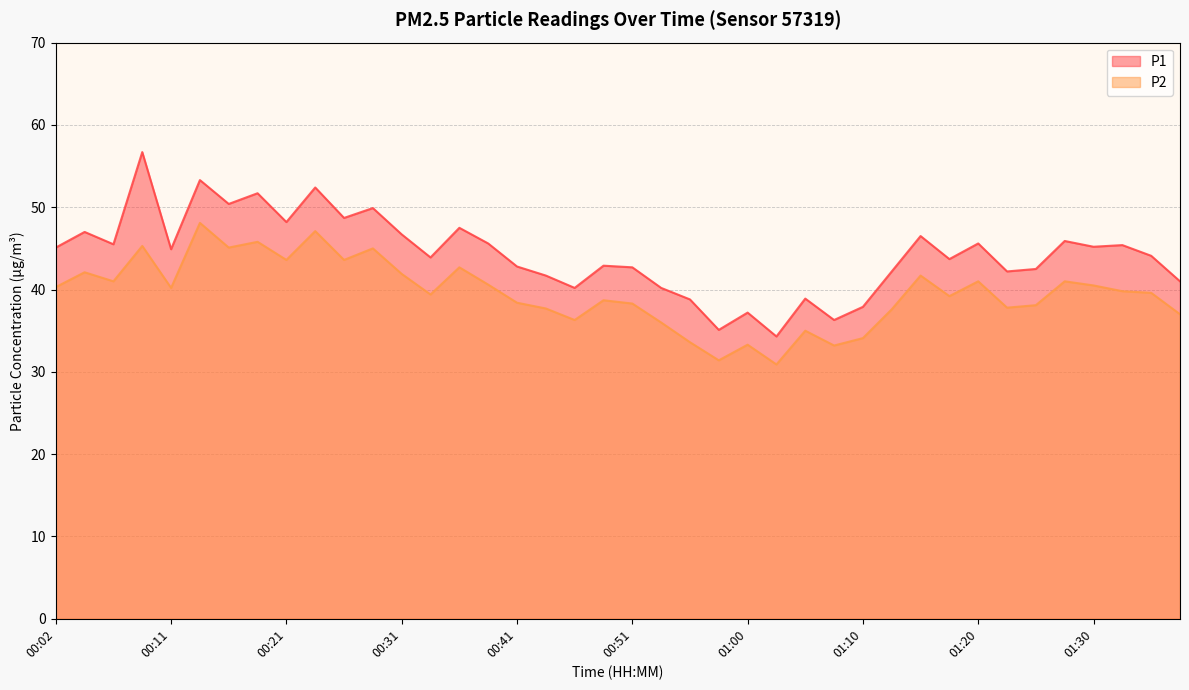

What are all the series names shown in the legend?

P1, P2